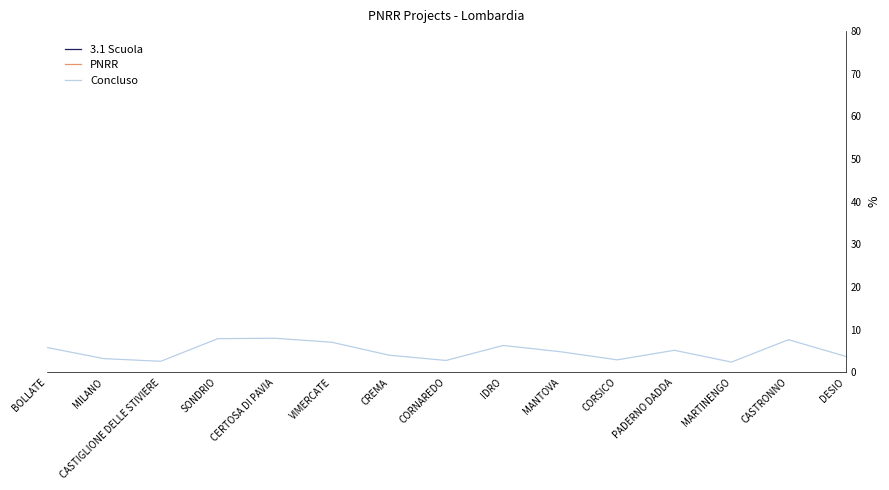

True or false: 3.1 Scuola and Concluso intersect in this chart.

False